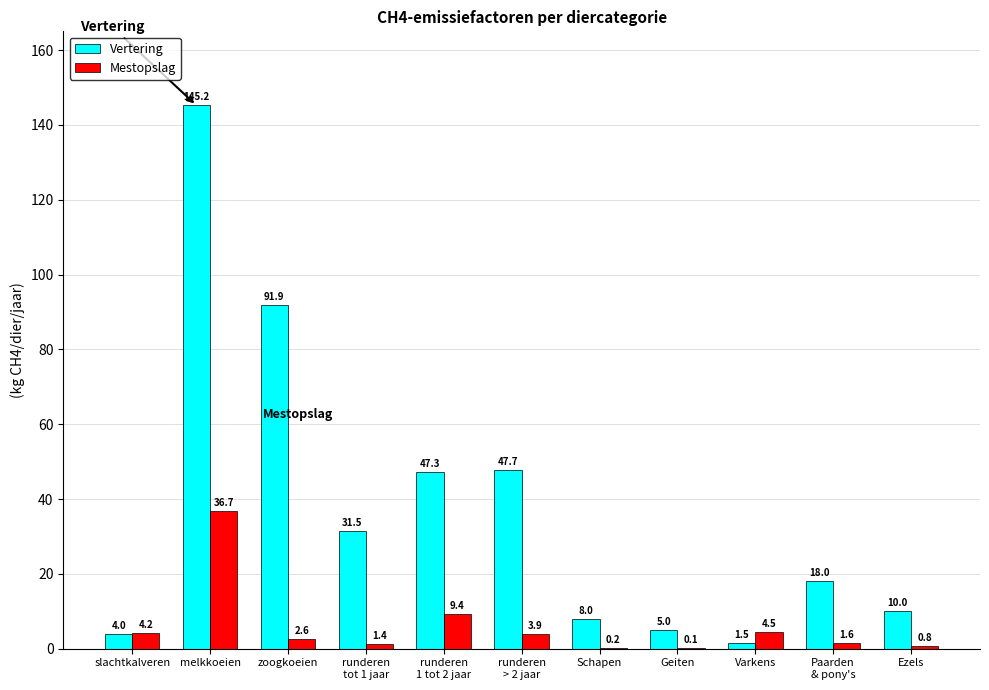

Where does the Vertering series first go above 18?

melkkoeien